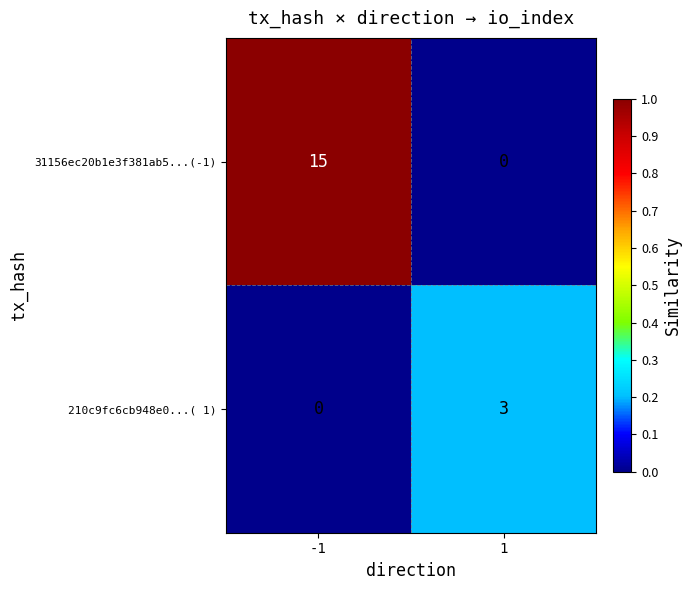

Reading right to left, list all the values displayed in this chart.

31156ec20b1e3f381ab5...(-1): 1=0	-1=15
210c9fc6cb948e0...( 1): 1=3	-1=0